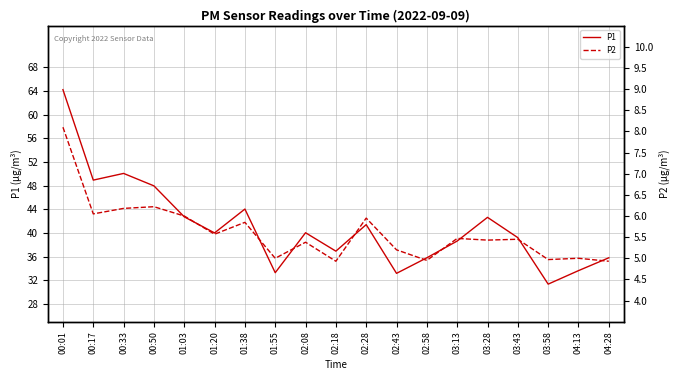

What is the label of the 17th point from the left?

03:58